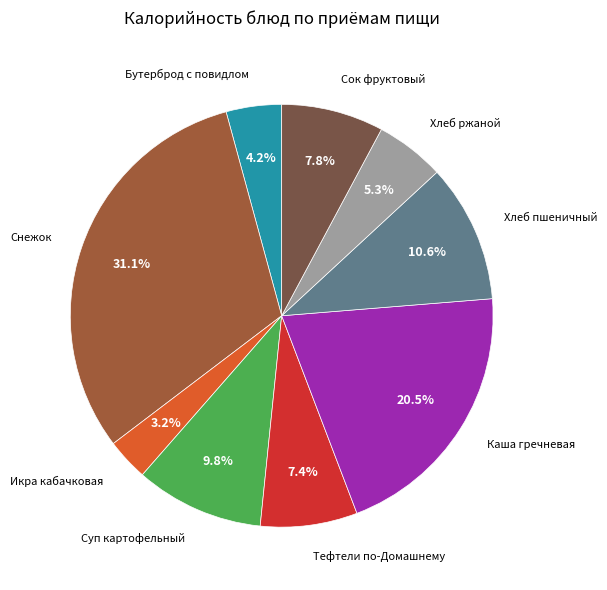

Is there a majority slice in this chart?

No